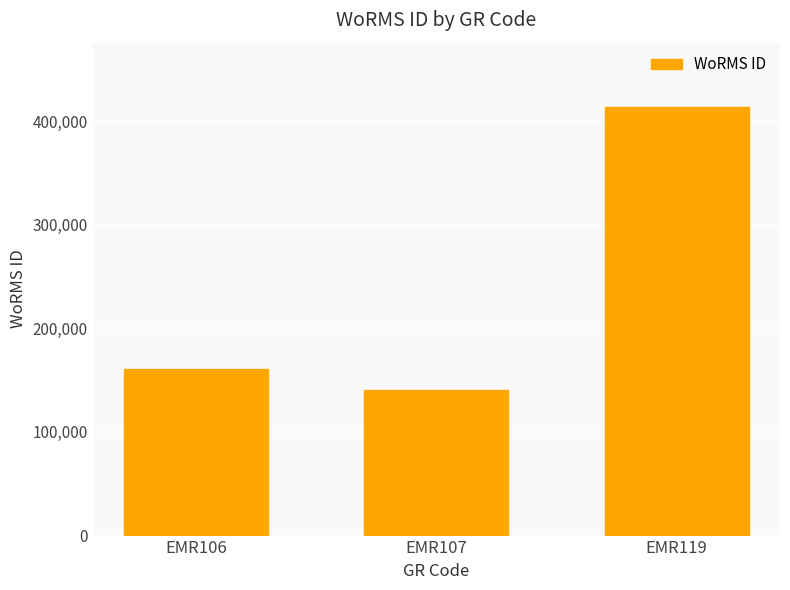

How many categories are shown in the chart?

3